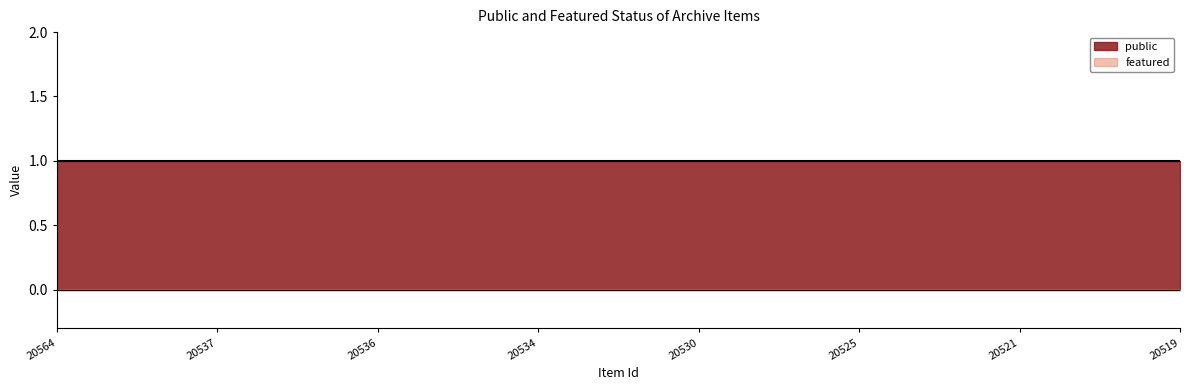

What is the sum of the public values at 20537 and 20564?

2